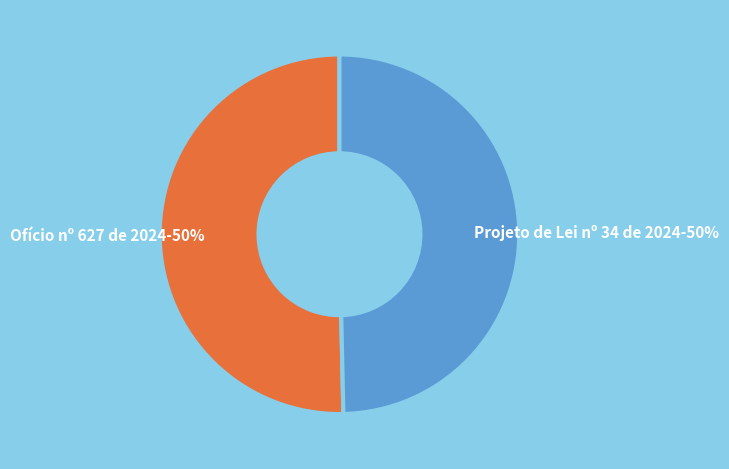

Do Projeto de Lei nº 34 de 2024-50% and Ofício nº 627 de 2024-50% together represent more than half of the pie?

Yes